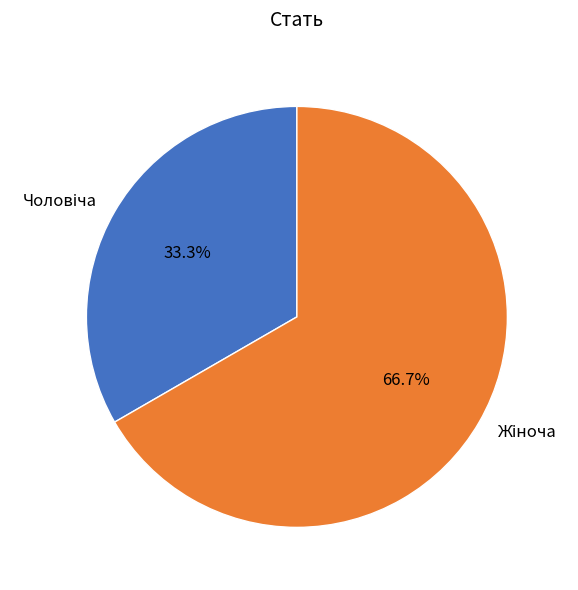

Does any single category account for the majority?

Yes